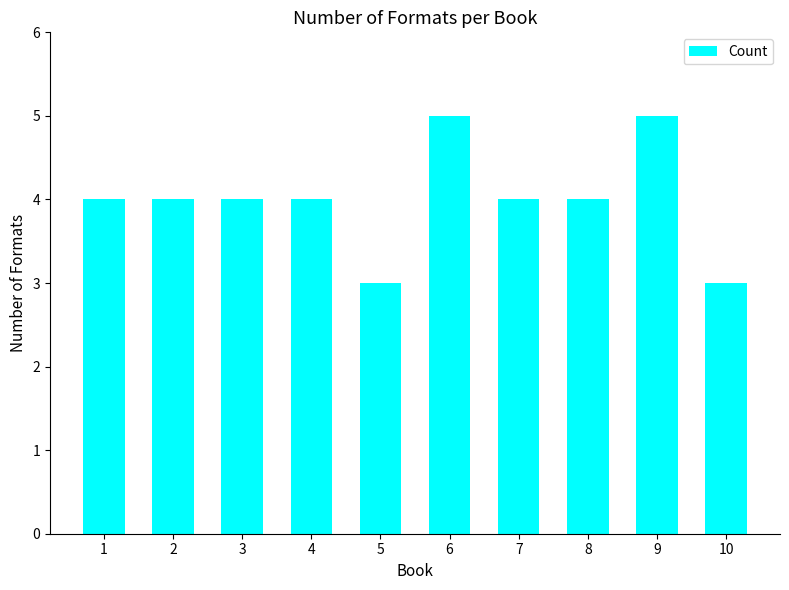

Approximately how many times larger is the value at 5 compared to 4?

0.8